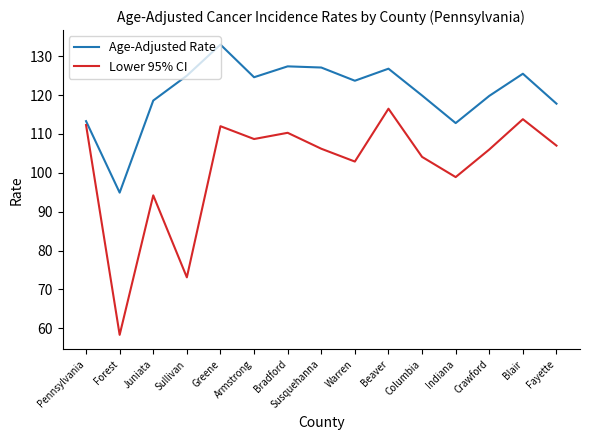

Which series has the widest spread of values?

Lower 95% CI